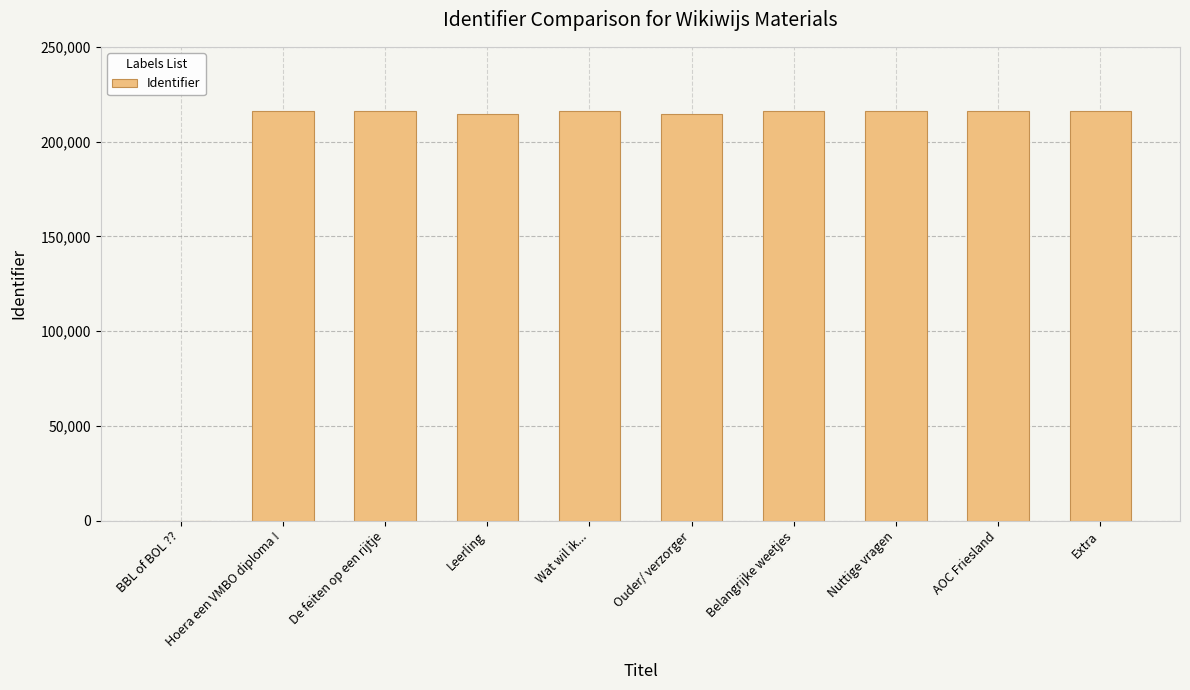

Approximately how many times larger is the value at De feiten op een rijtje compared to Hoera een VMBO diploma !?

1.0